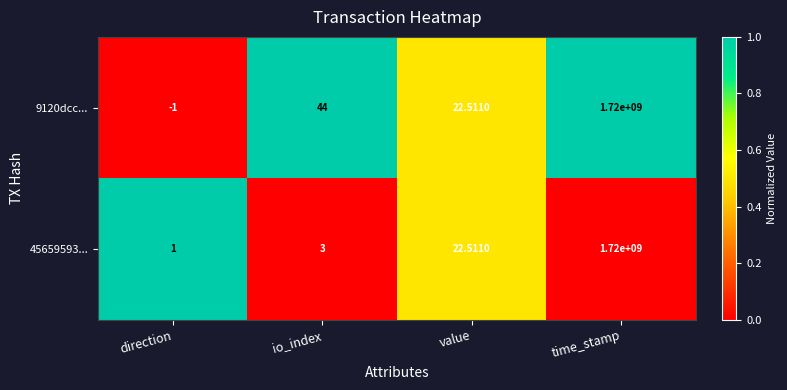

Where is 9120dcc... nearest to the value 859999999?

io_index